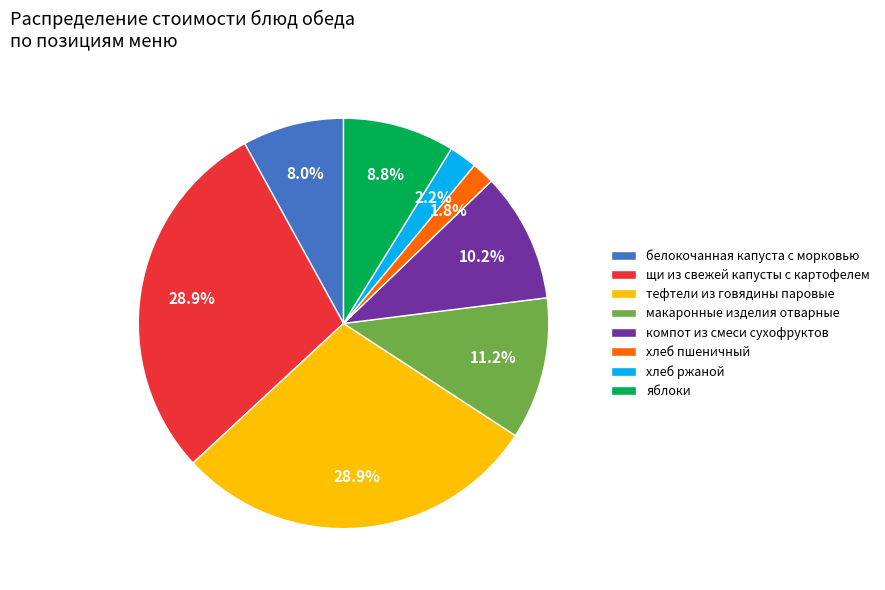

Does any single category account for the majority?

No